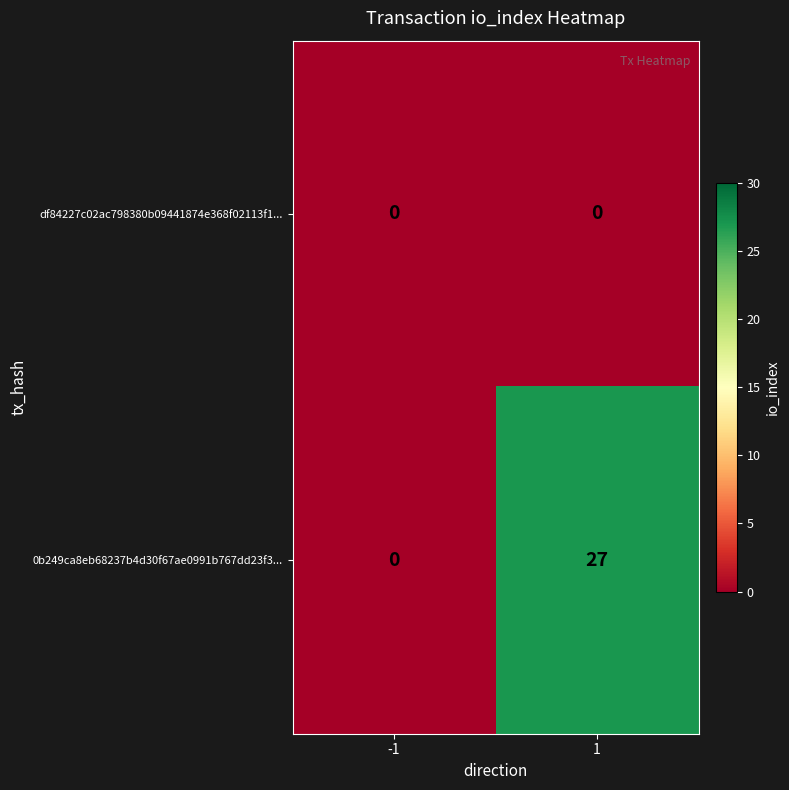

What is the average value of the 0b249ca8eb68237b4d30f67ae0991b767dd23f3... series?

14